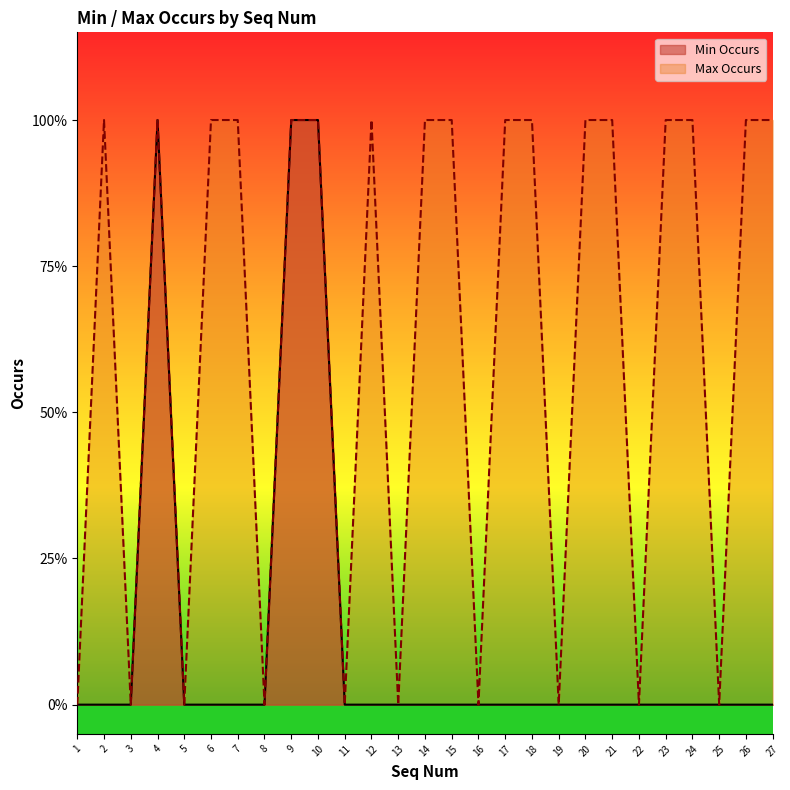

How many lines are shown in the chart?

2